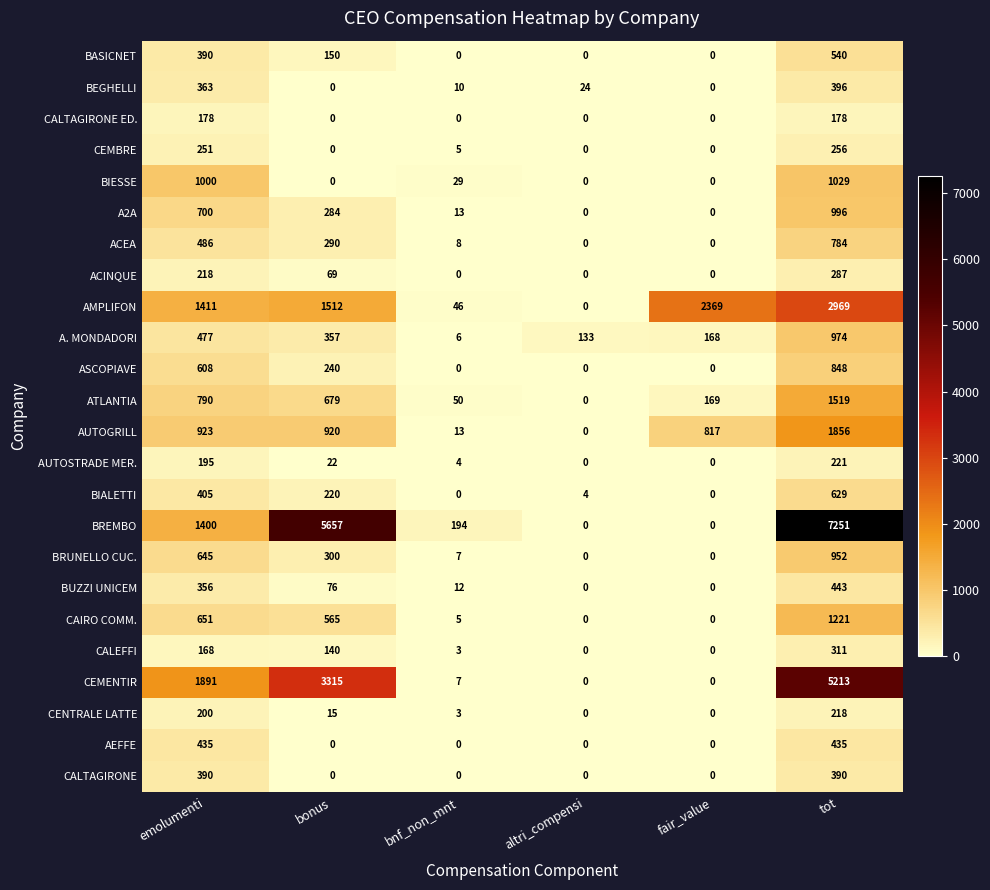

What is the average value of the A2A series?

332